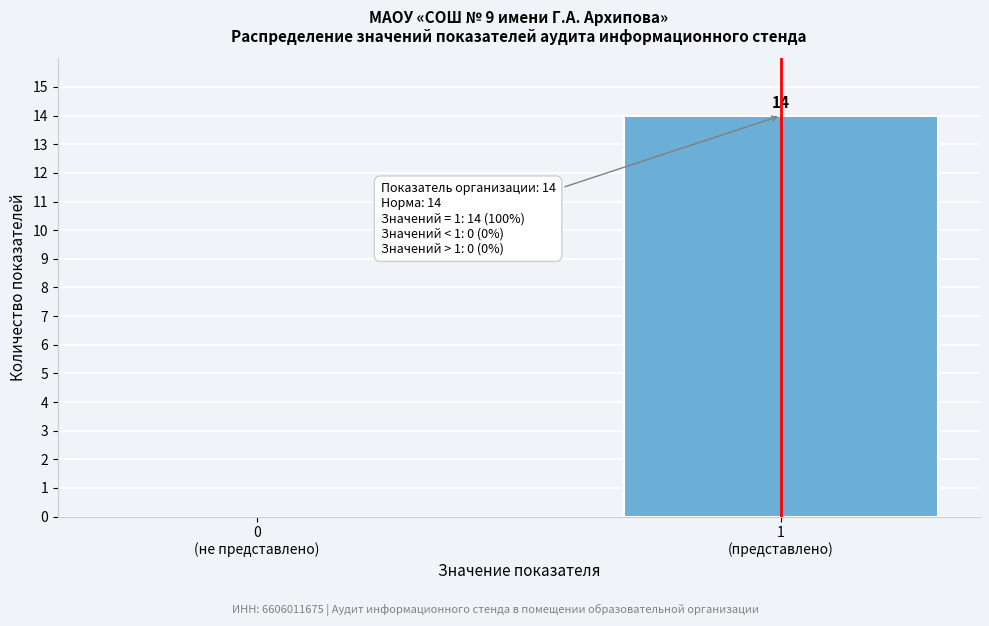

What is the maximum value shown in the chart?

14